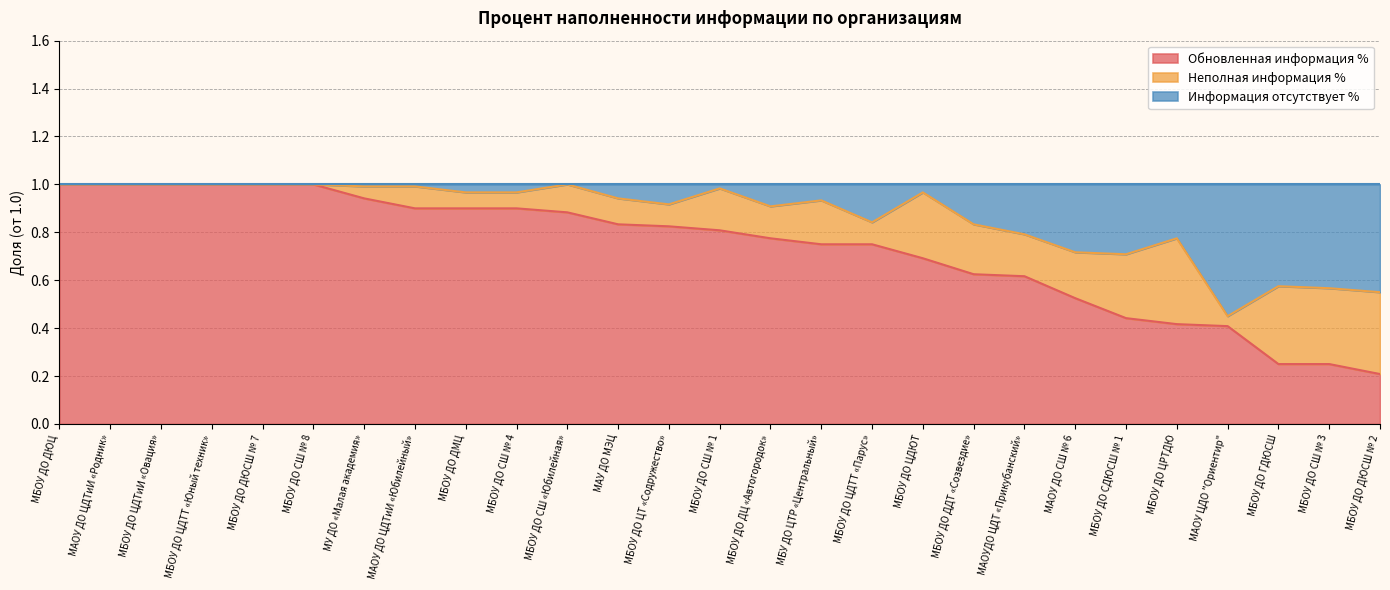

What is the value of the Обновленная информация % point at the 27th from the left?

0.2